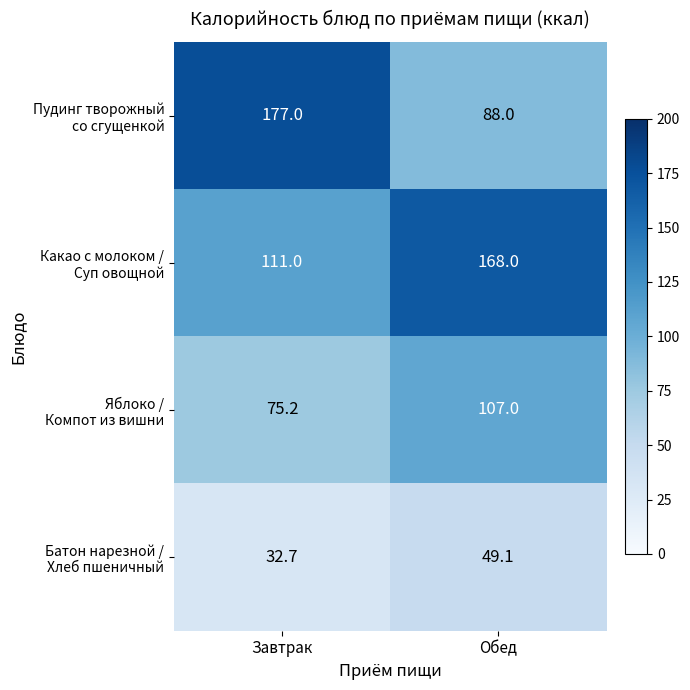

What is the total value across all series at Обед?

412.1